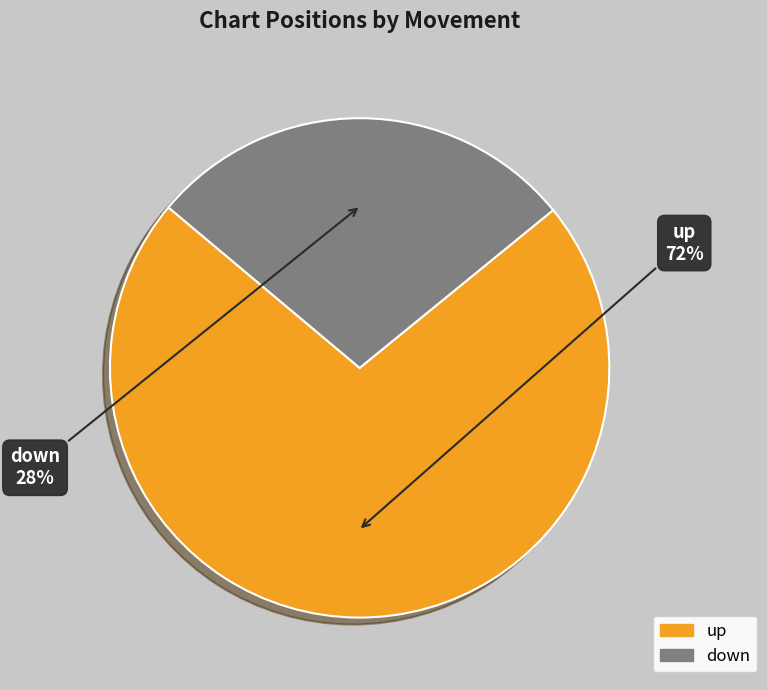

How many segments does this pie chart have?

2